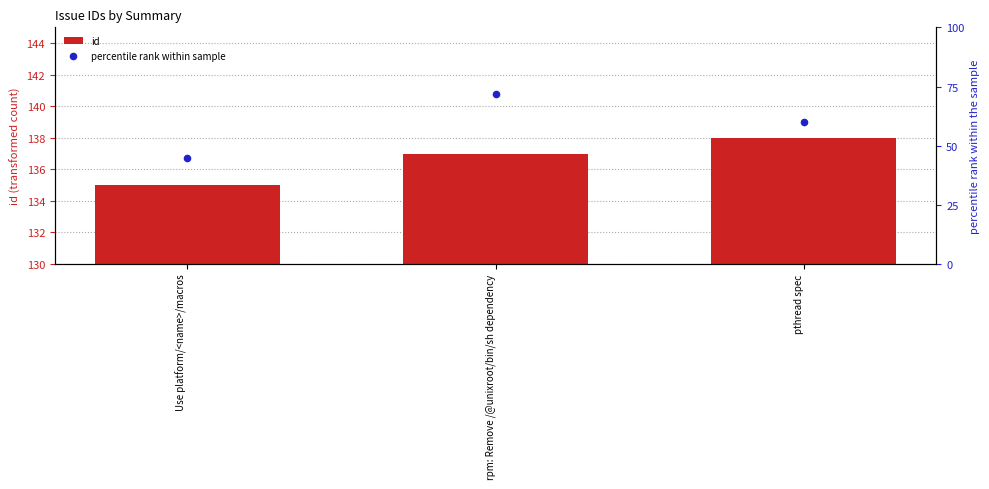

Which series reaches the maximum Y coordinate?

id